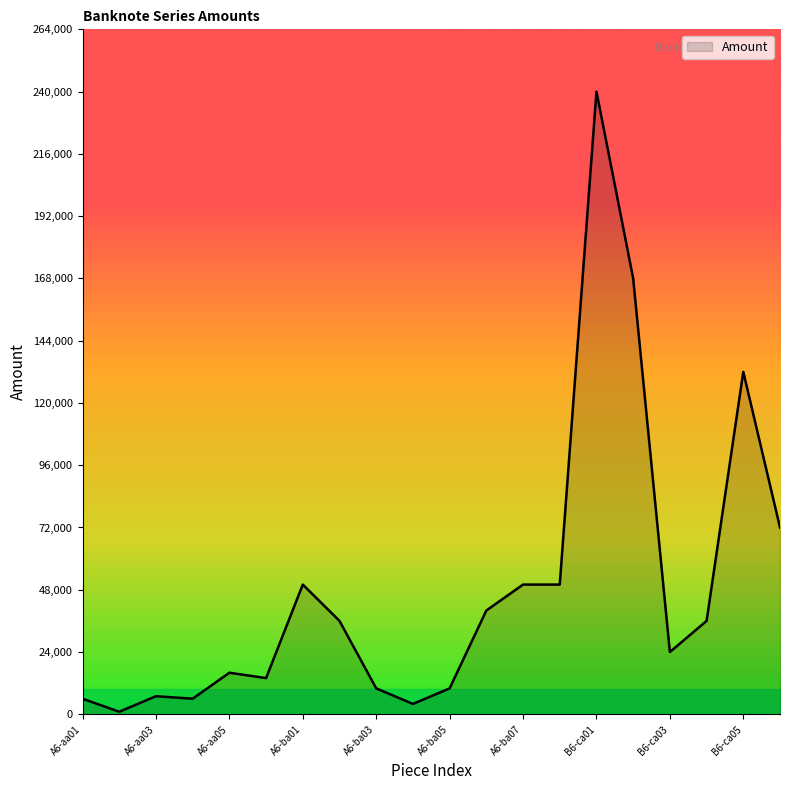

Does the chart display data point markers on the line(s)?

No